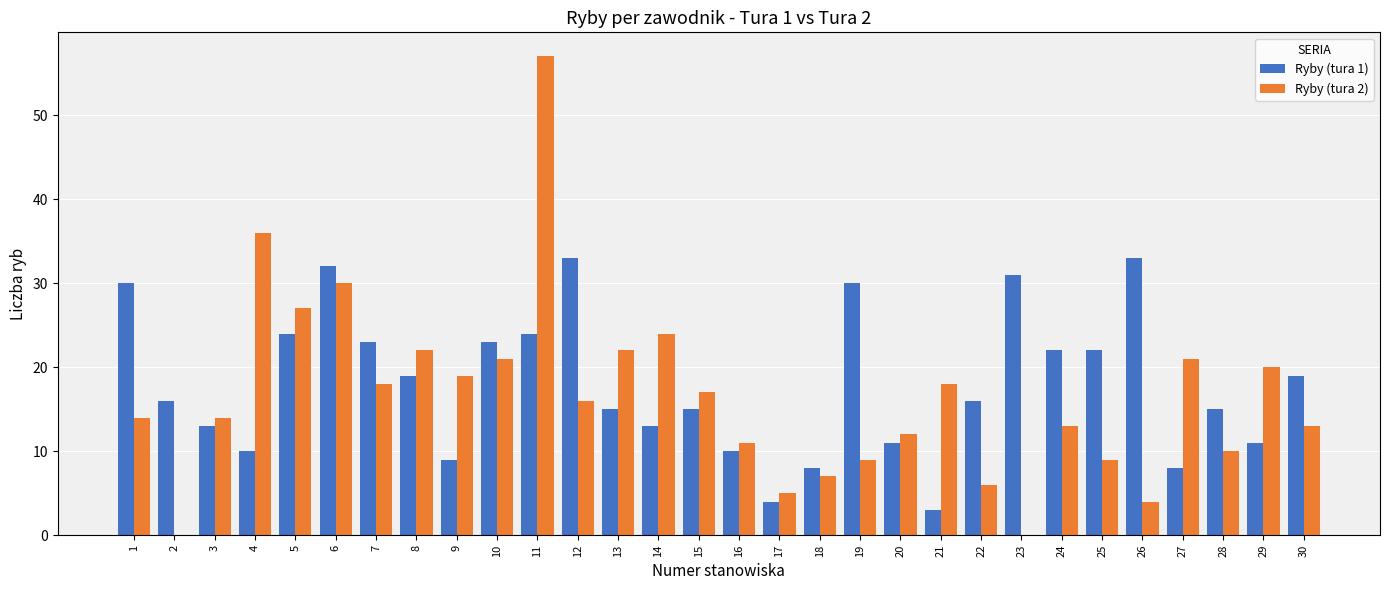

What is the sum of the Ryby (tura 1) values at 19 and 1?

60